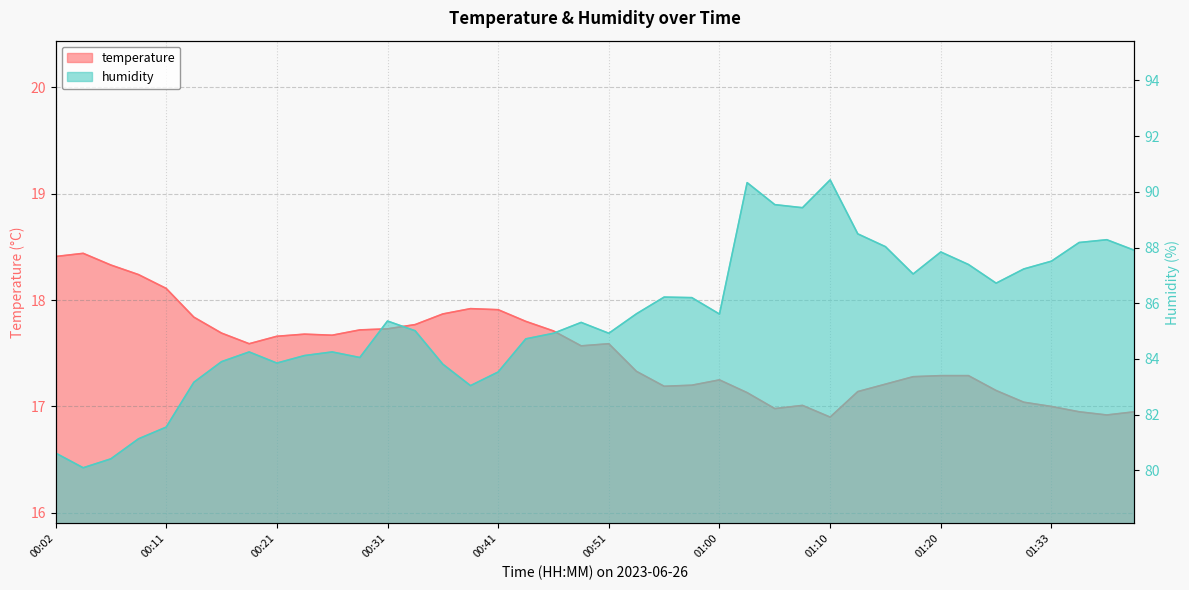

Where is the first local maximum for temperature?

00:04